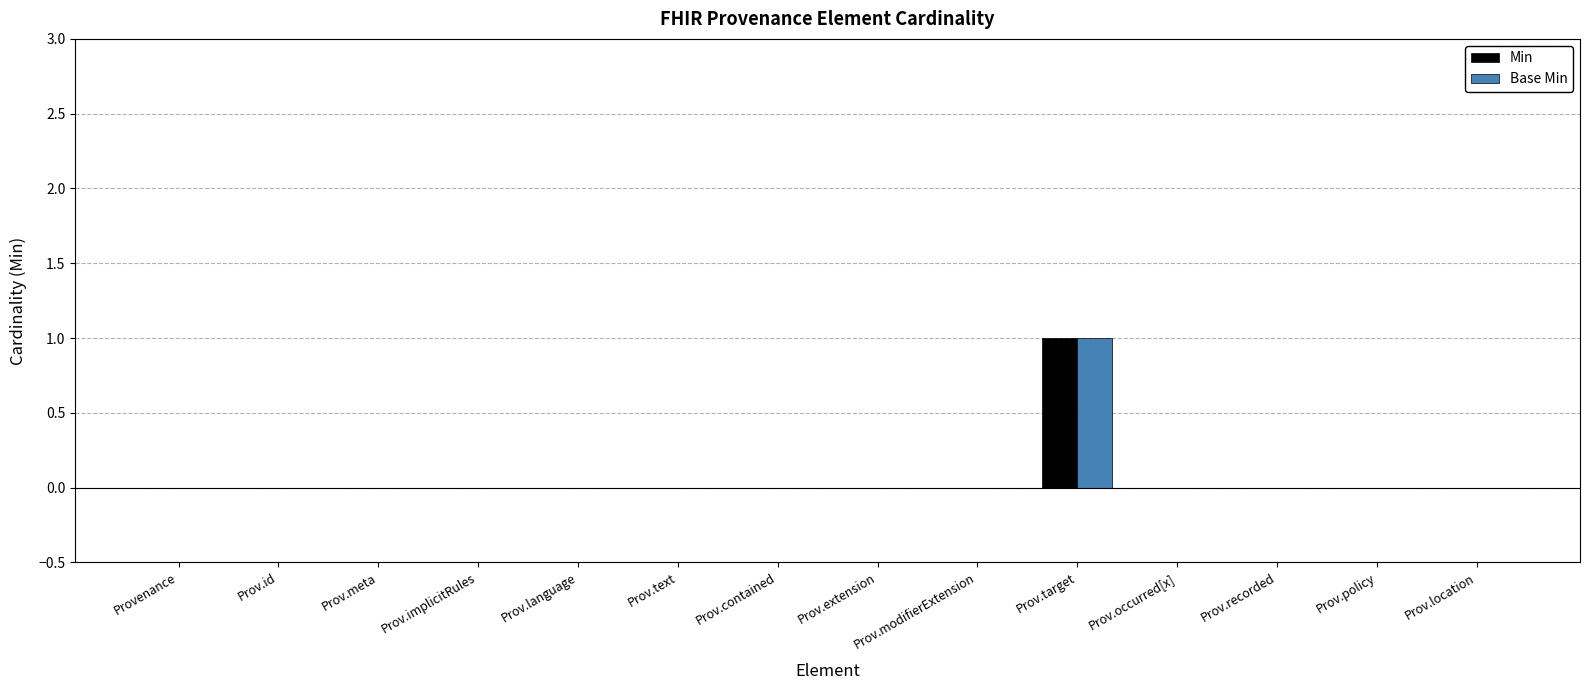

Reading left to right, list all the values displayed in this chart.

Min: Provenance=0	Prov.id=0	Prov.meta=0	Prov.implicitRules=0	Prov.language=0	Prov.text=0	Prov.contained=0	Prov.extension=0	Prov.modifierExtension=0	Prov.target=1	Prov.occurred[x]=0	Prov.recorded=0	Prov.policy=0	Prov.location=0
Base Min: Provenance=0	Prov.id=0	Prov.meta=0	Prov.implicitRules=0	Prov.language=0	Prov.text=0	Prov.contained=0	Prov.extension=0	Prov.modifierExtension=0	Prov.target=1	Prov.occurred[x]=0	Prov.recorded=0	Prov.policy=0	Prov.location=0